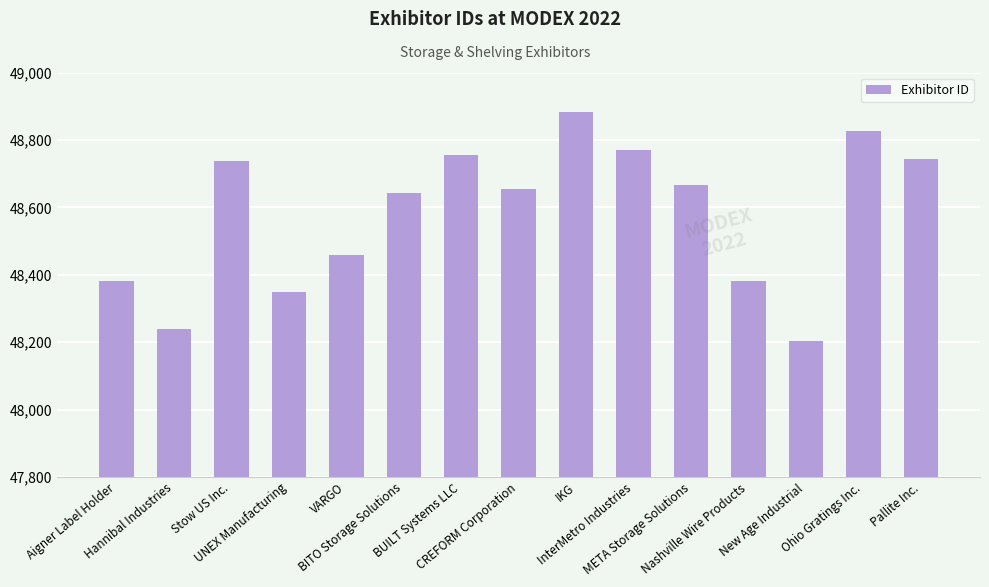

What is the change in value from VARGO to Ohio Gratings Inc.?

+366